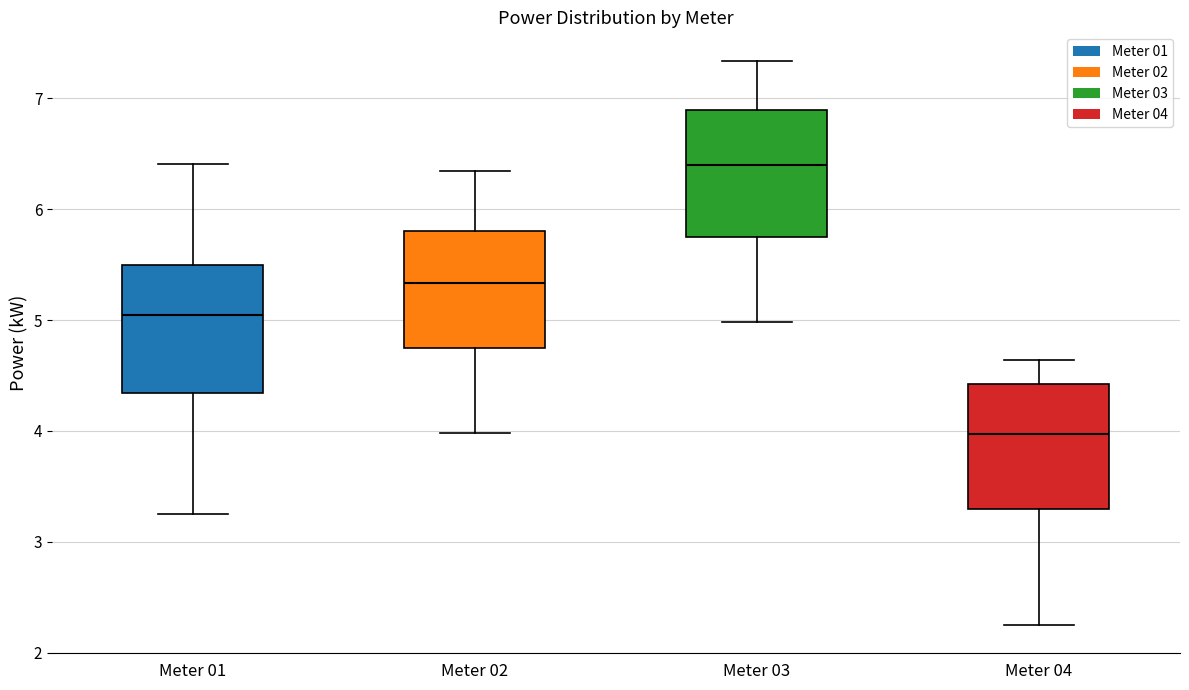

Reading left to right, read every box against the y-axis: the position of its median line, the range the box covers, and the ends of its whiskers. The values are not printed on the chart, so give them approximately, as read against the axis.

Meter 01: median 5.1, box 4.3 to 5.5, whiskers 3.3 to 6.4
Meter 02: median 5.3, box 4.8 to 5.8, whiskers 4.0 to 6.3
Meter 03: median 6.4, box 5.8 to 6.9, whiskers 5.0 to 7.3
Meter 04: median 4.0, box 3.3 to 4.4, whiskers 2.3 to 4.6